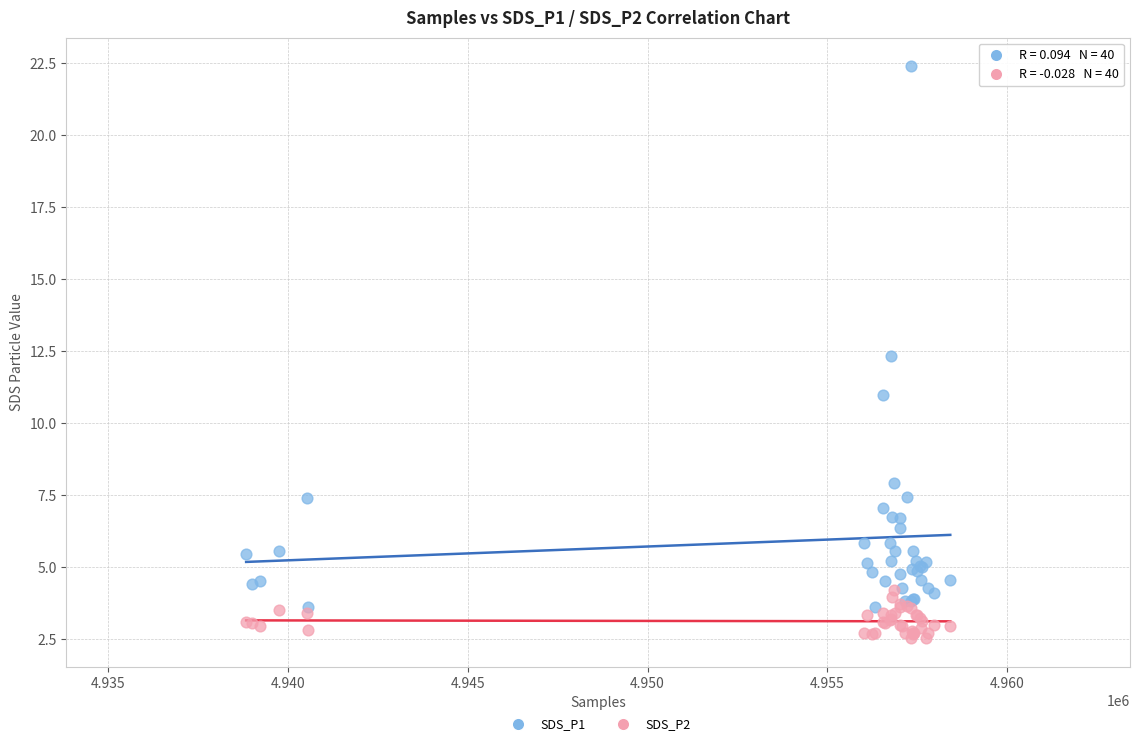

Across all series, what Y value is closest to 12?

12.3